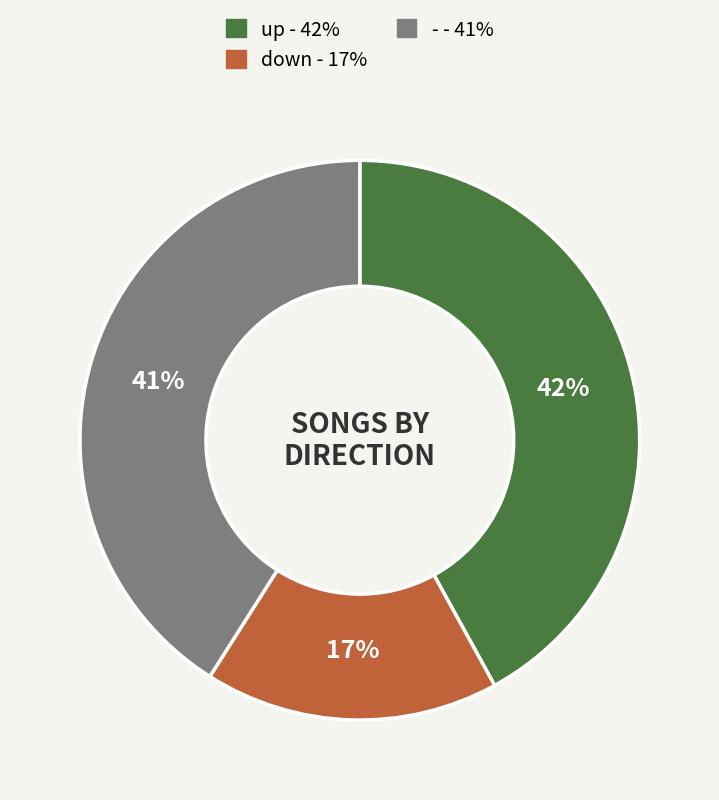

Combined, do - and up account for over 50%?

Yes